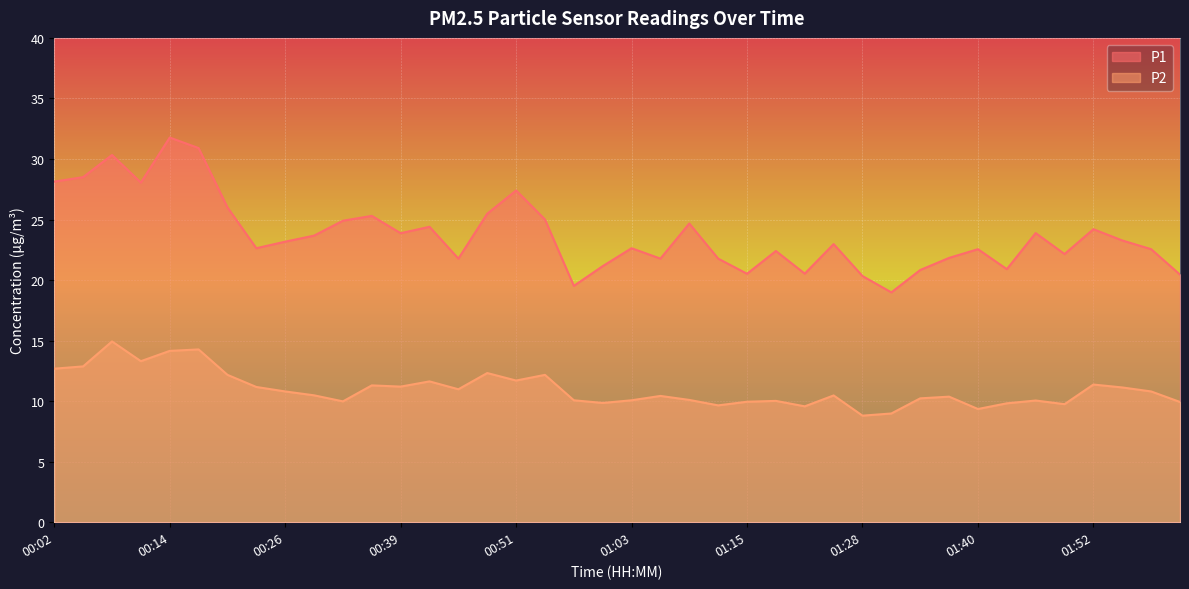

Where is P1 nearest to the value 25?

00:54